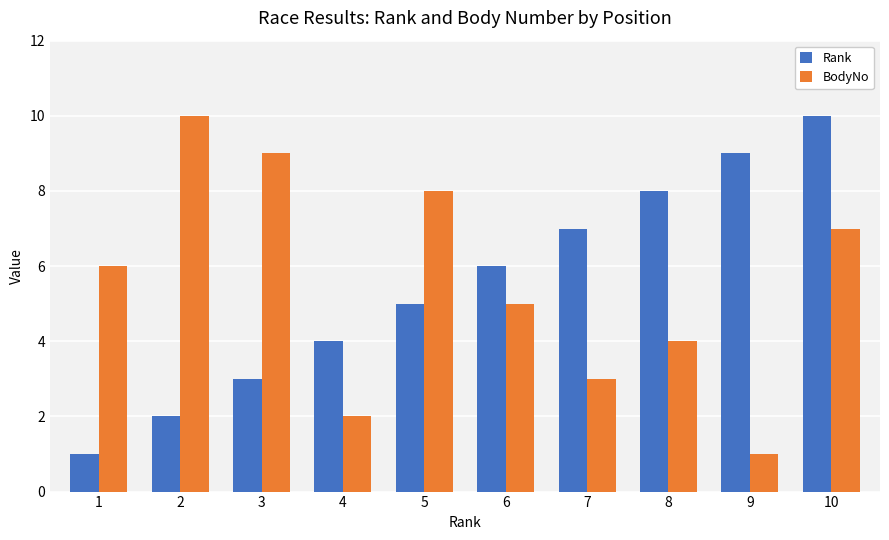

Between 3 and 9, which series saw the biggest shift?

BodyNo